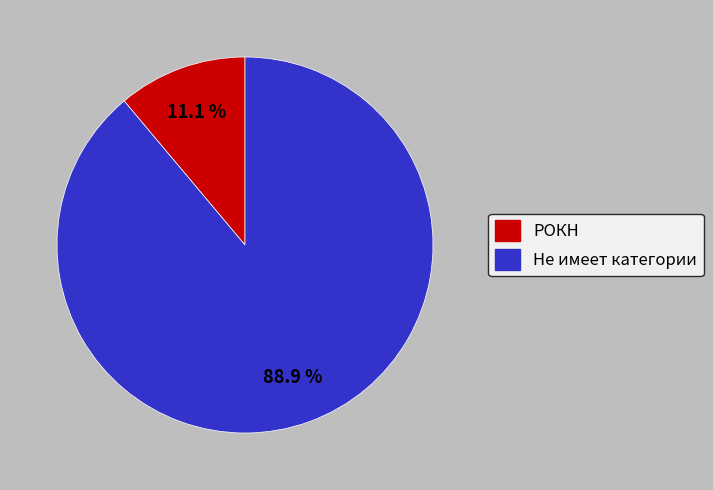

Which slice is the smallest?

РОКН